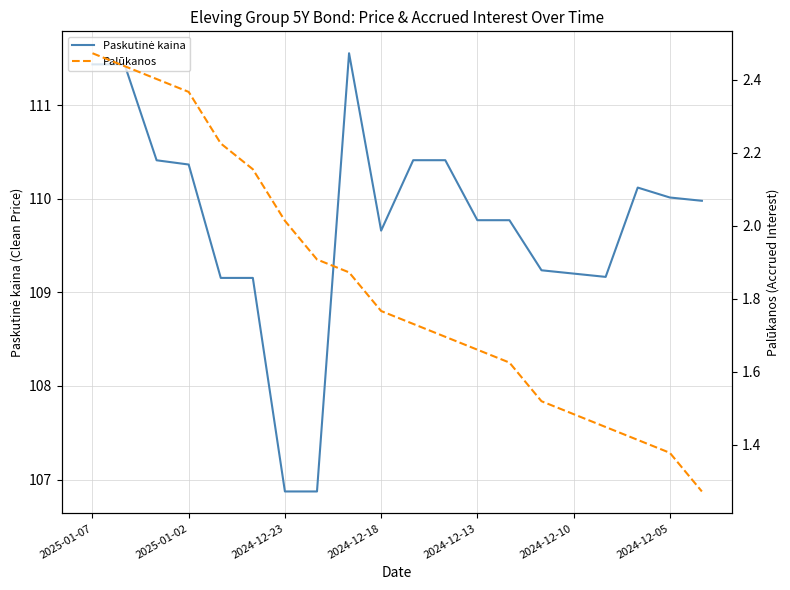

Is the value of Palūkanos at 2024-12-13 greater than the value of Paskutinė kaina at 10?

No